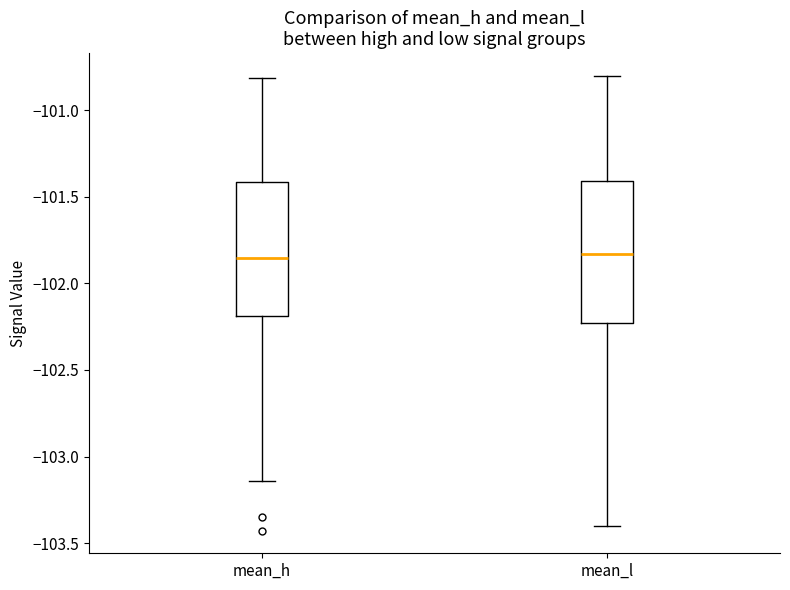

Reading left to right, read every box against the y-axis: the position of its median line, the range the box covers, and the ends of its whiskers. The values are not printed on the chart, so give them approximately, as read against the axis.

mean_h: median -101.85, box -102.20 to -101.40, whiskers -103.15 to -100.80
mean_l: median -101.85, box -102.25 to -101.40, whiskers -103.40 to -100.80